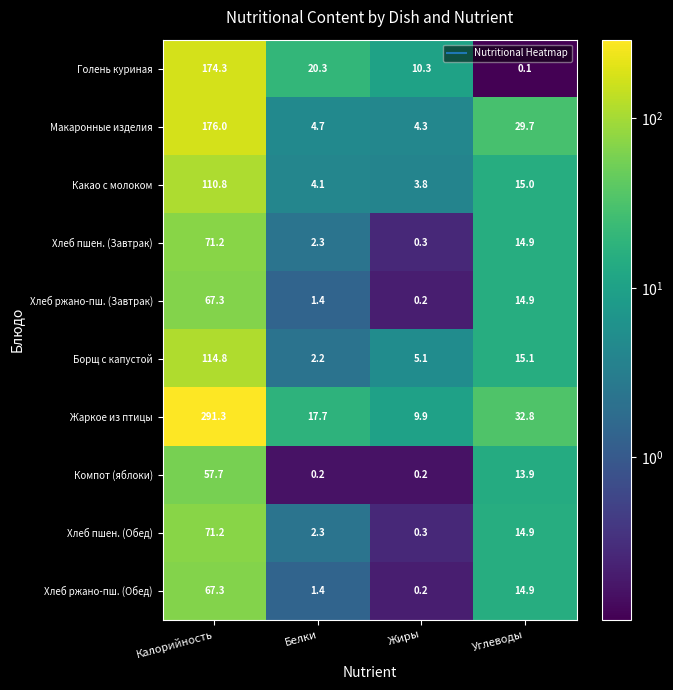

What is the sum of the Хлеб пшен. (Обед) values at Калорийность and Белки?

73.5